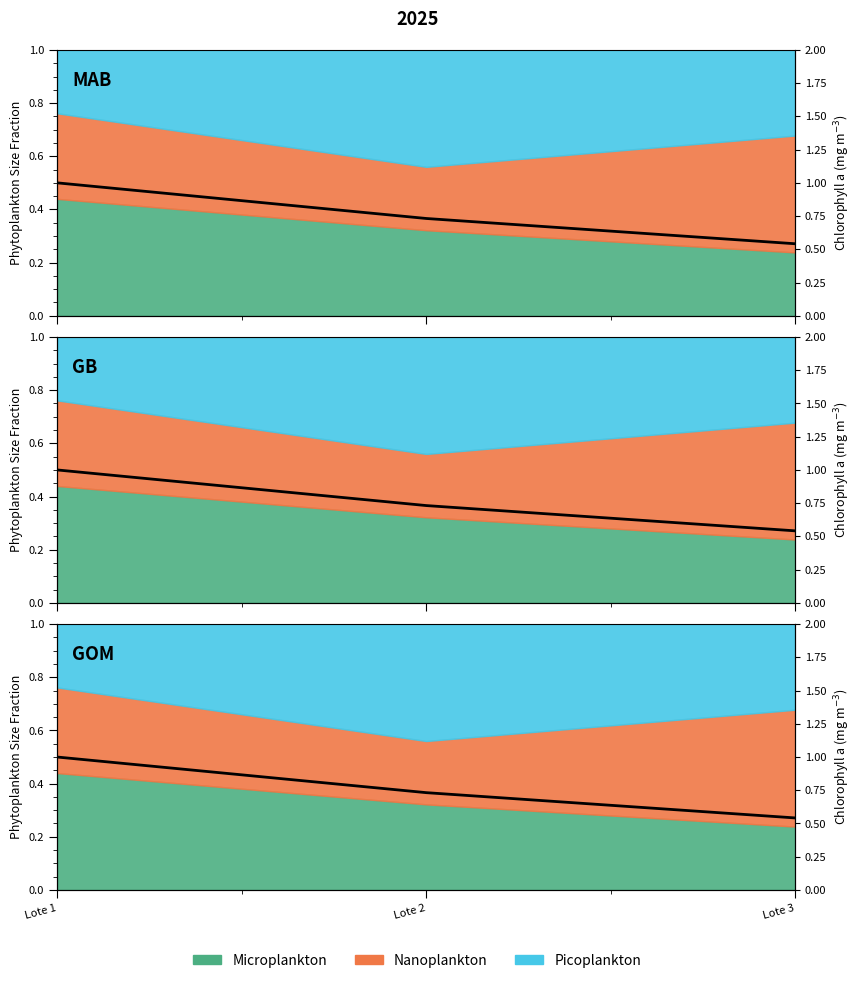

Between Lote 2 and Lote 3, which is larger?

Lote 2